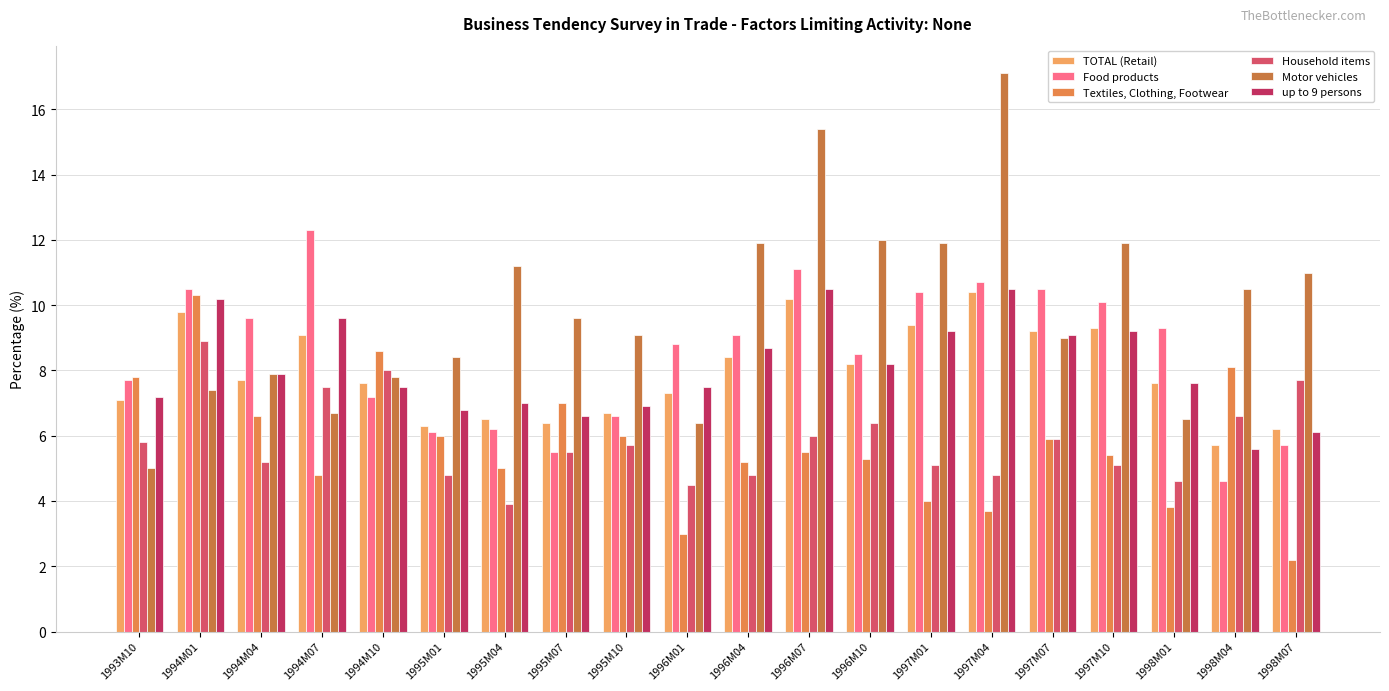

How many series are shown in this chart?

6